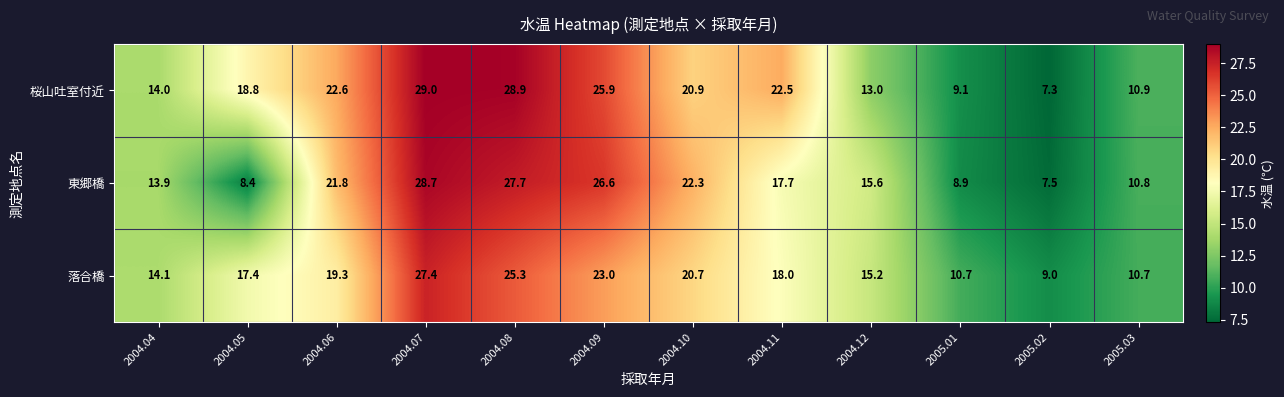

What is the average value of the 東郷橋 series?

17.5